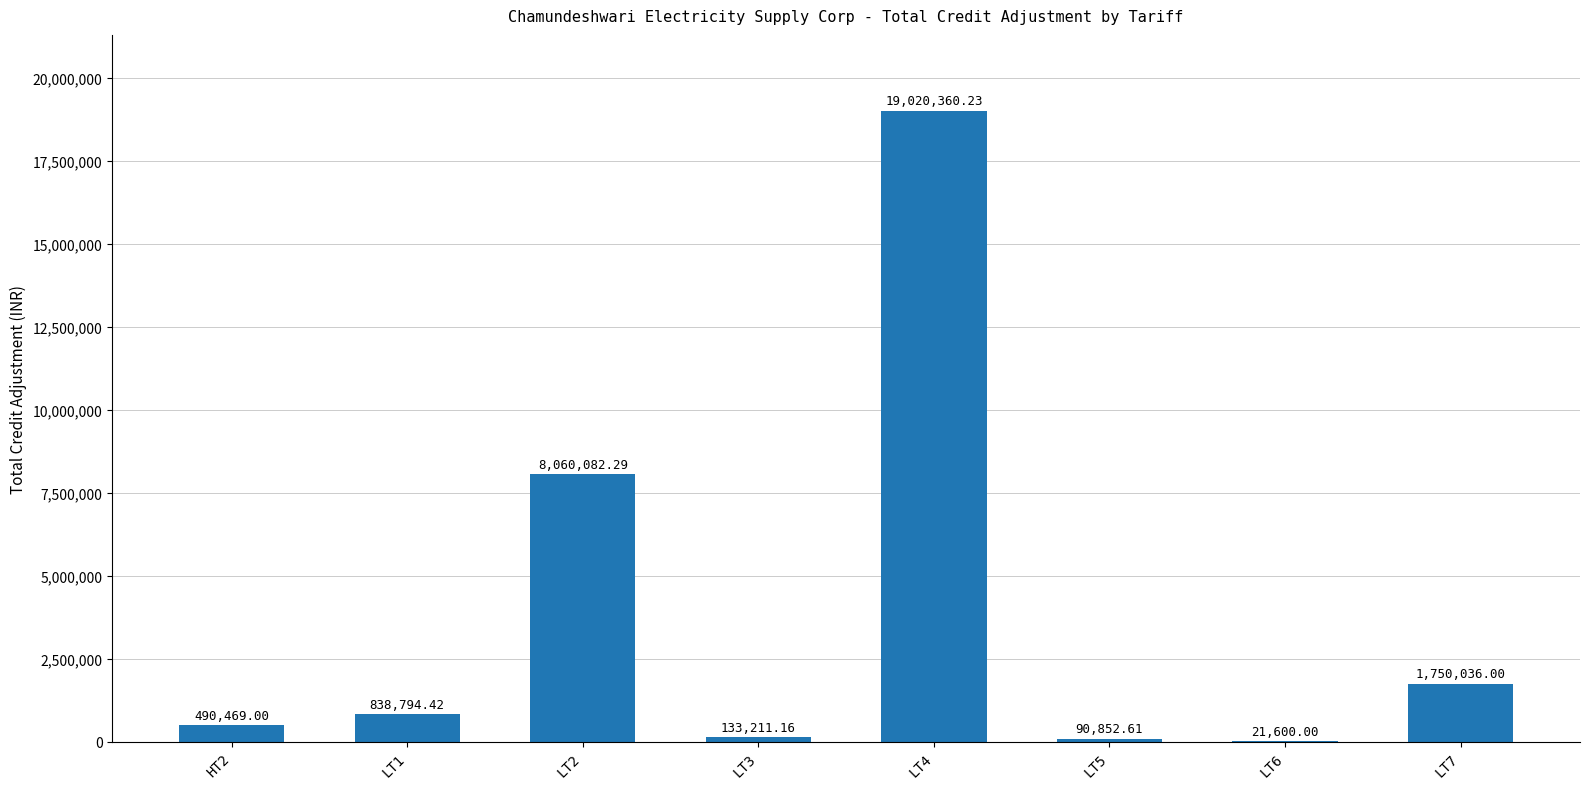

Approximately how many times larger is the value at LT3 compared to LT5?

1.5